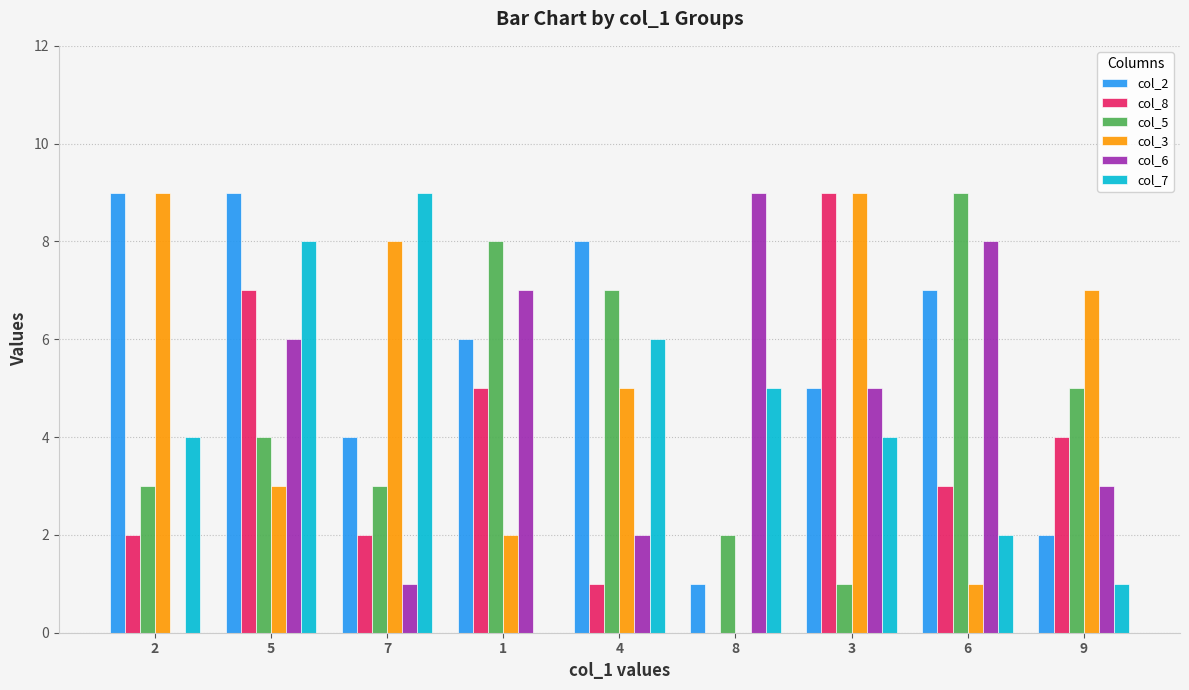

How many groups of bars are there?

9